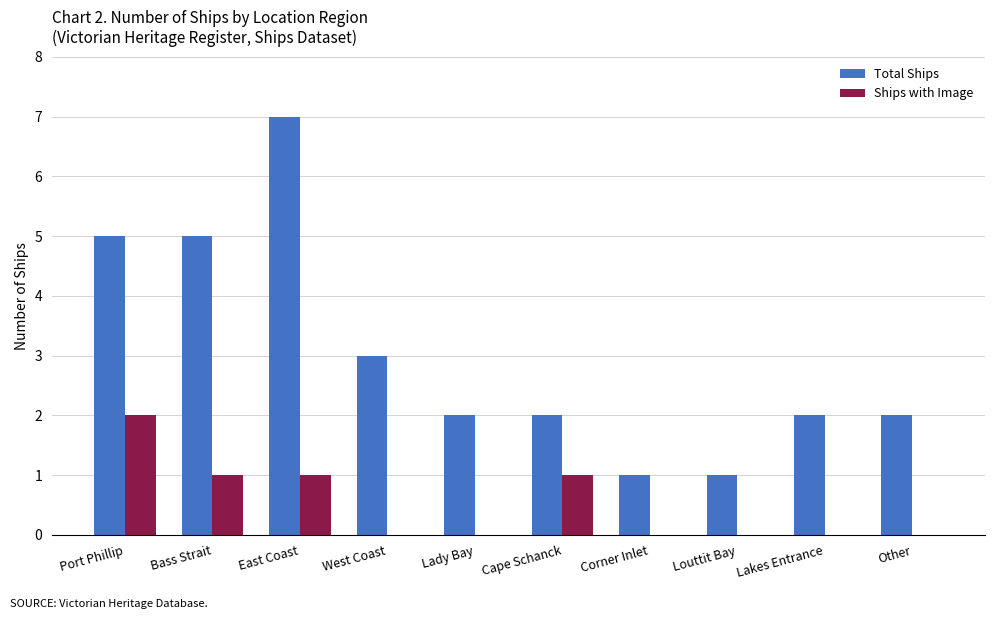

Reading left to right, extract all data points from this chart.

Total Ships: 5	5	7	3	2	2	1	1	2	2
Ships with Image: 2	1	1	0	0	1	0	0	0	0